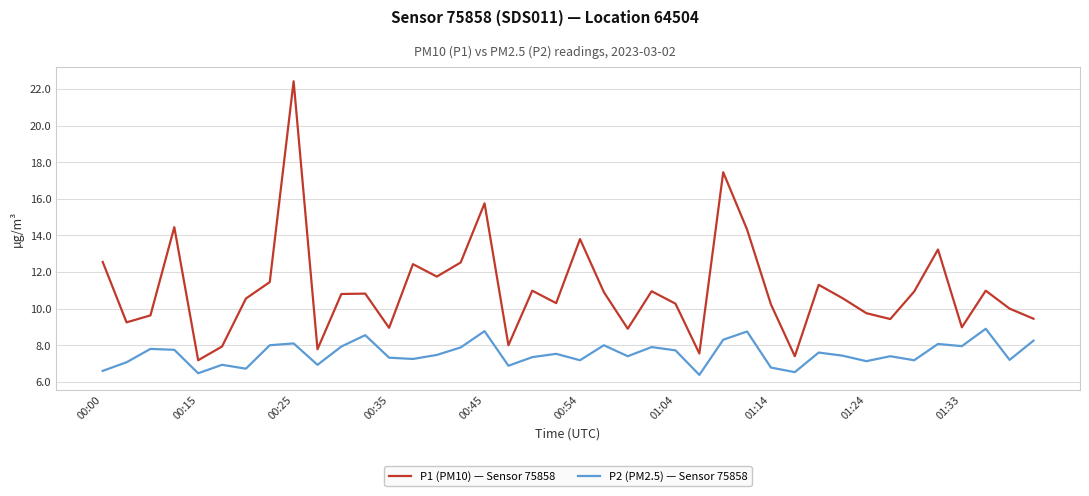

Which series has the largest range (max minus min)?

P1 (PM10) — Sensor 75858